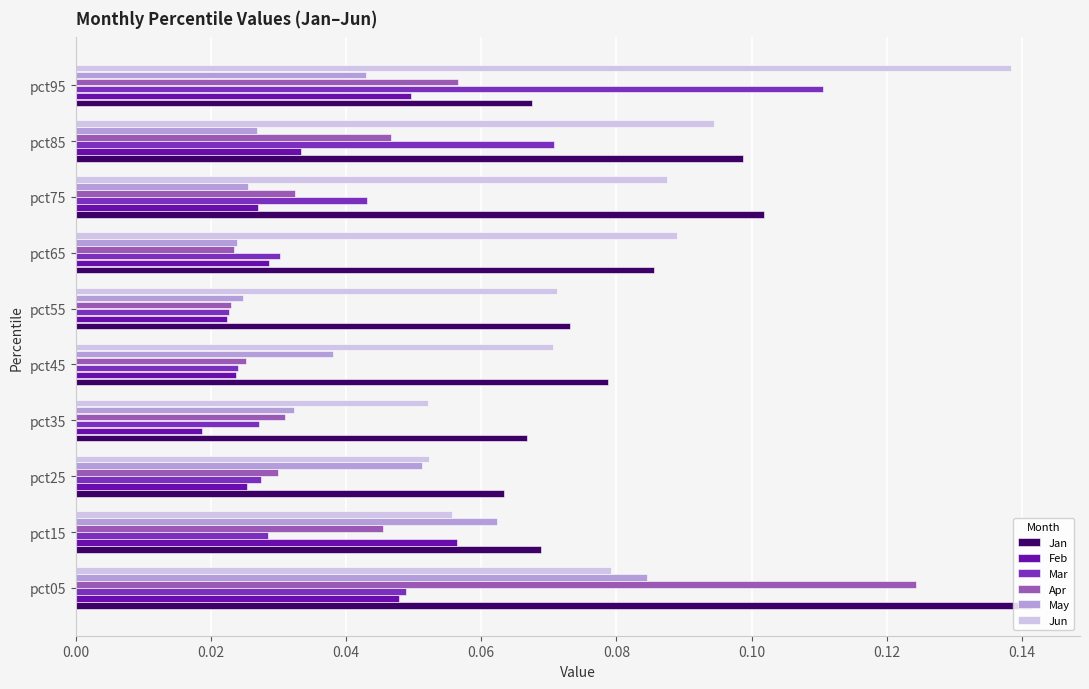

What is the sum of all Mar values?

0.4